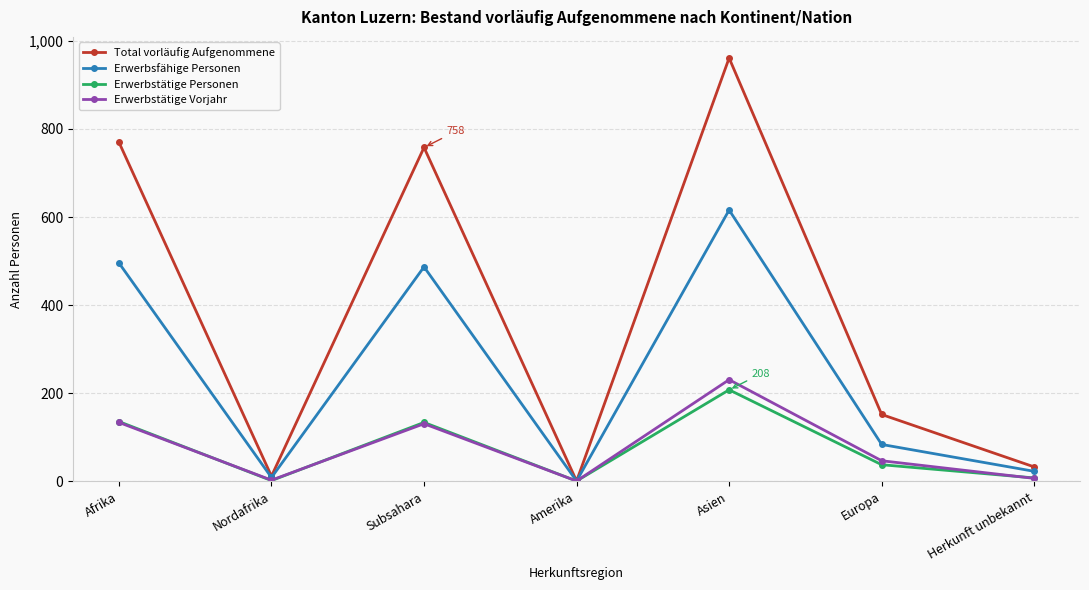

Which series changed the most between Nordafrika and Europa?

Total vorläufig Aufgenommene